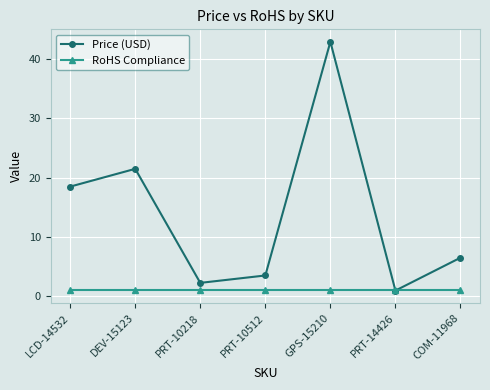

Which series has the largest total across all categories?

Price (USD)